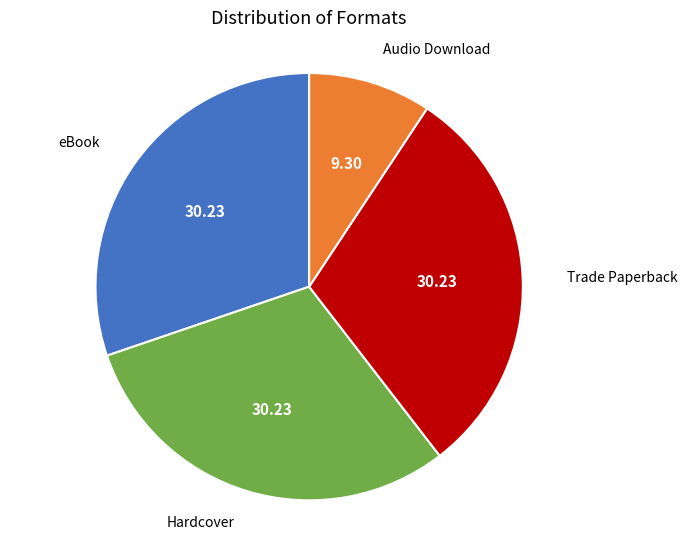

Is there a majority slice in this chart?

No